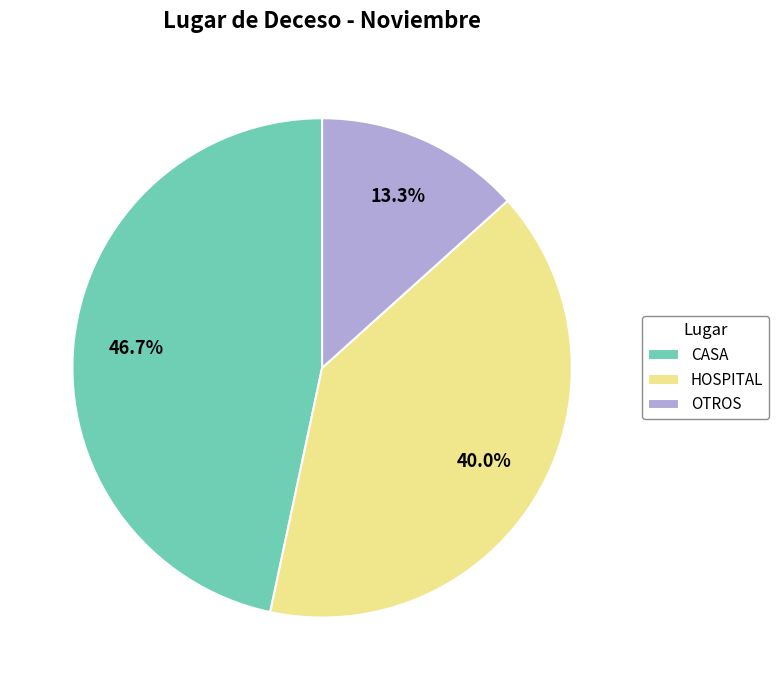

To the nearest percent, what is the difference between the CASA and OTROS slice percentages?

33%